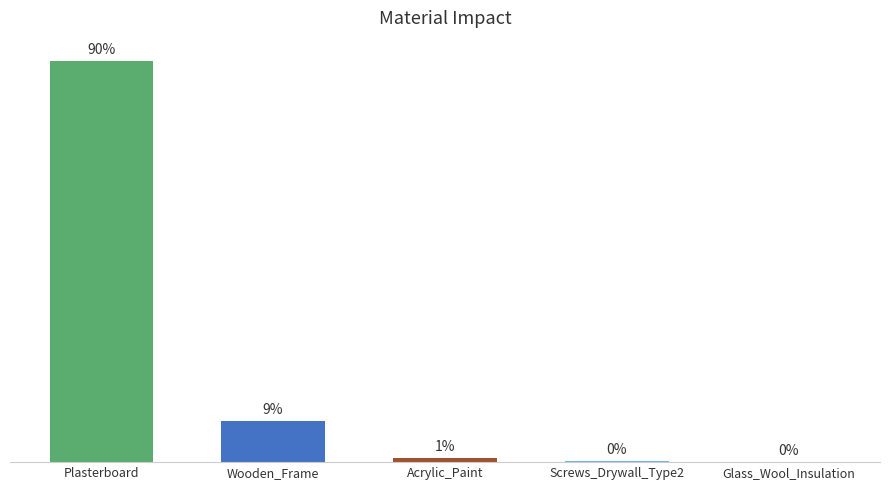

What is the label of the 5th bar from the left?

Glass_Wool_Insulation